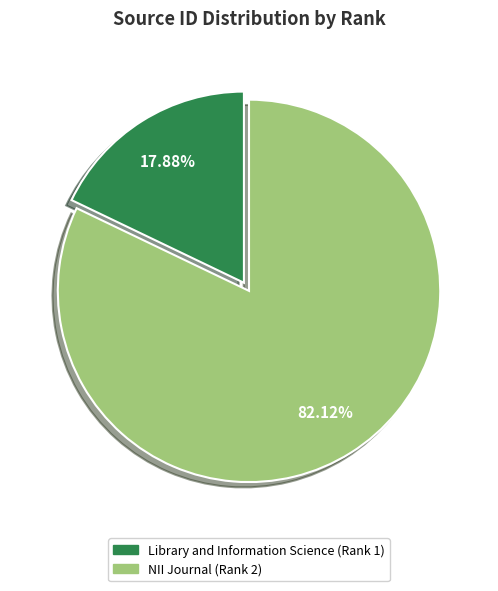

To the nearest percent, what is the combined percentage of Library and Information Science (Rank 1) and NII Journal (Rank 2)?

100%